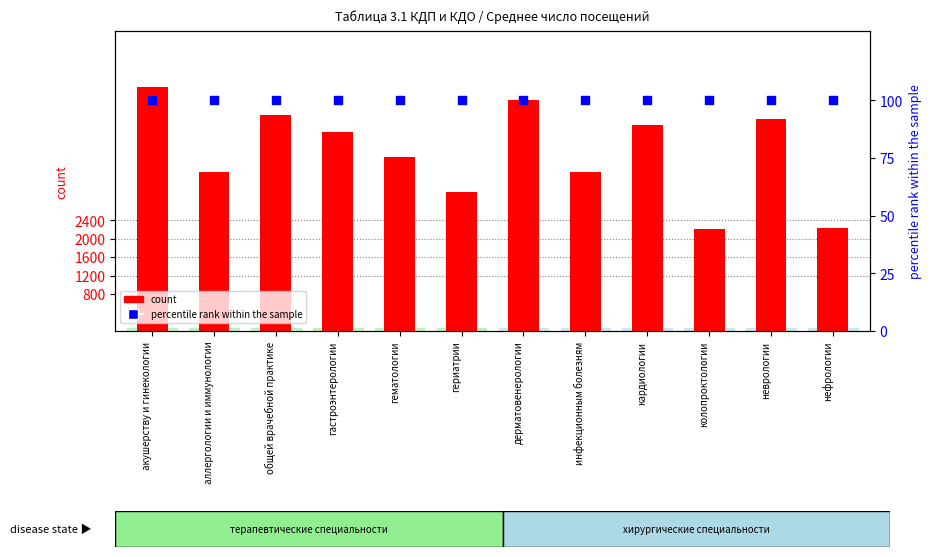

Which series has the widest spread of Y values?

count